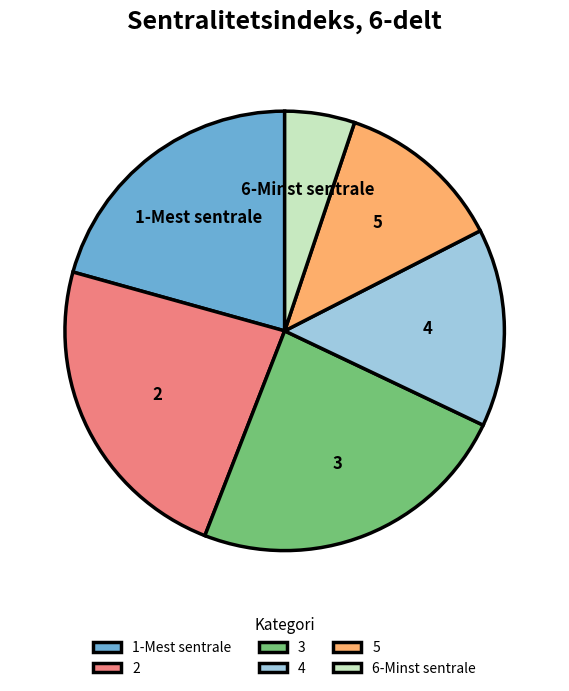

Is 6-Minst sentrale the majority of the pie?

No